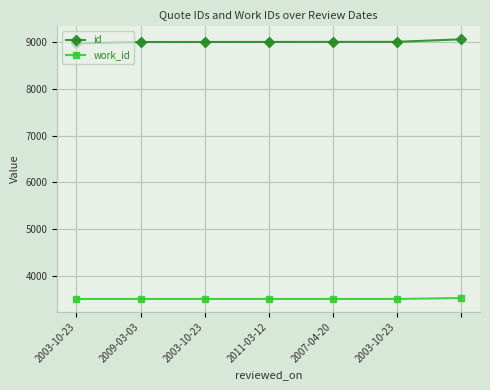

List the series in order of their overall mean, highest first.

id, work_id